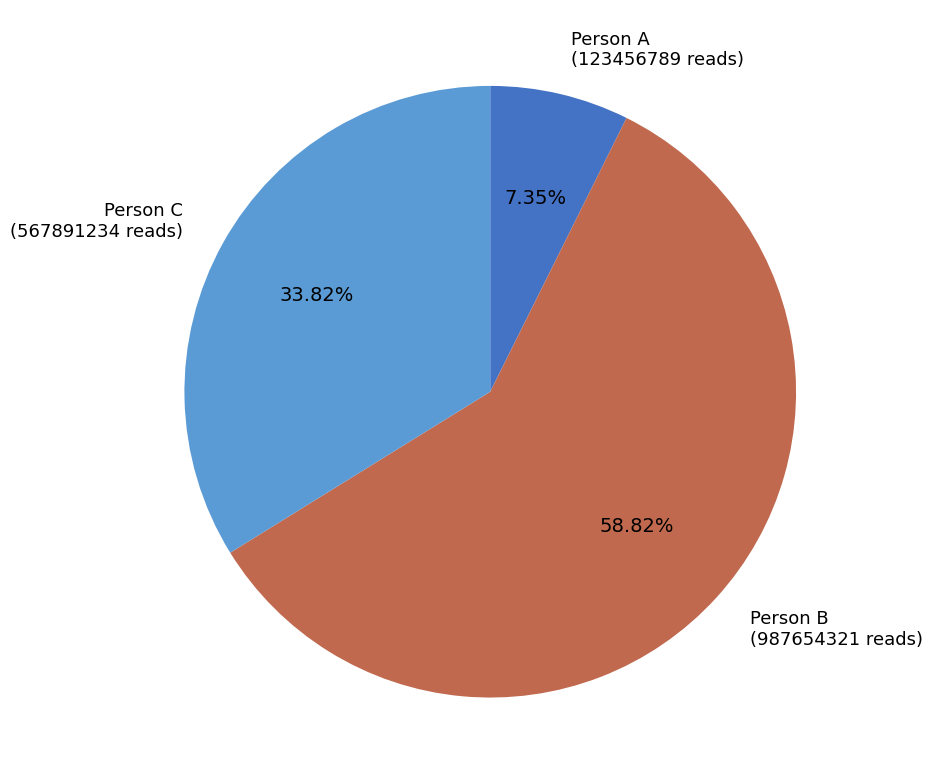

Is it true that Person A is 1% of the pie?

False